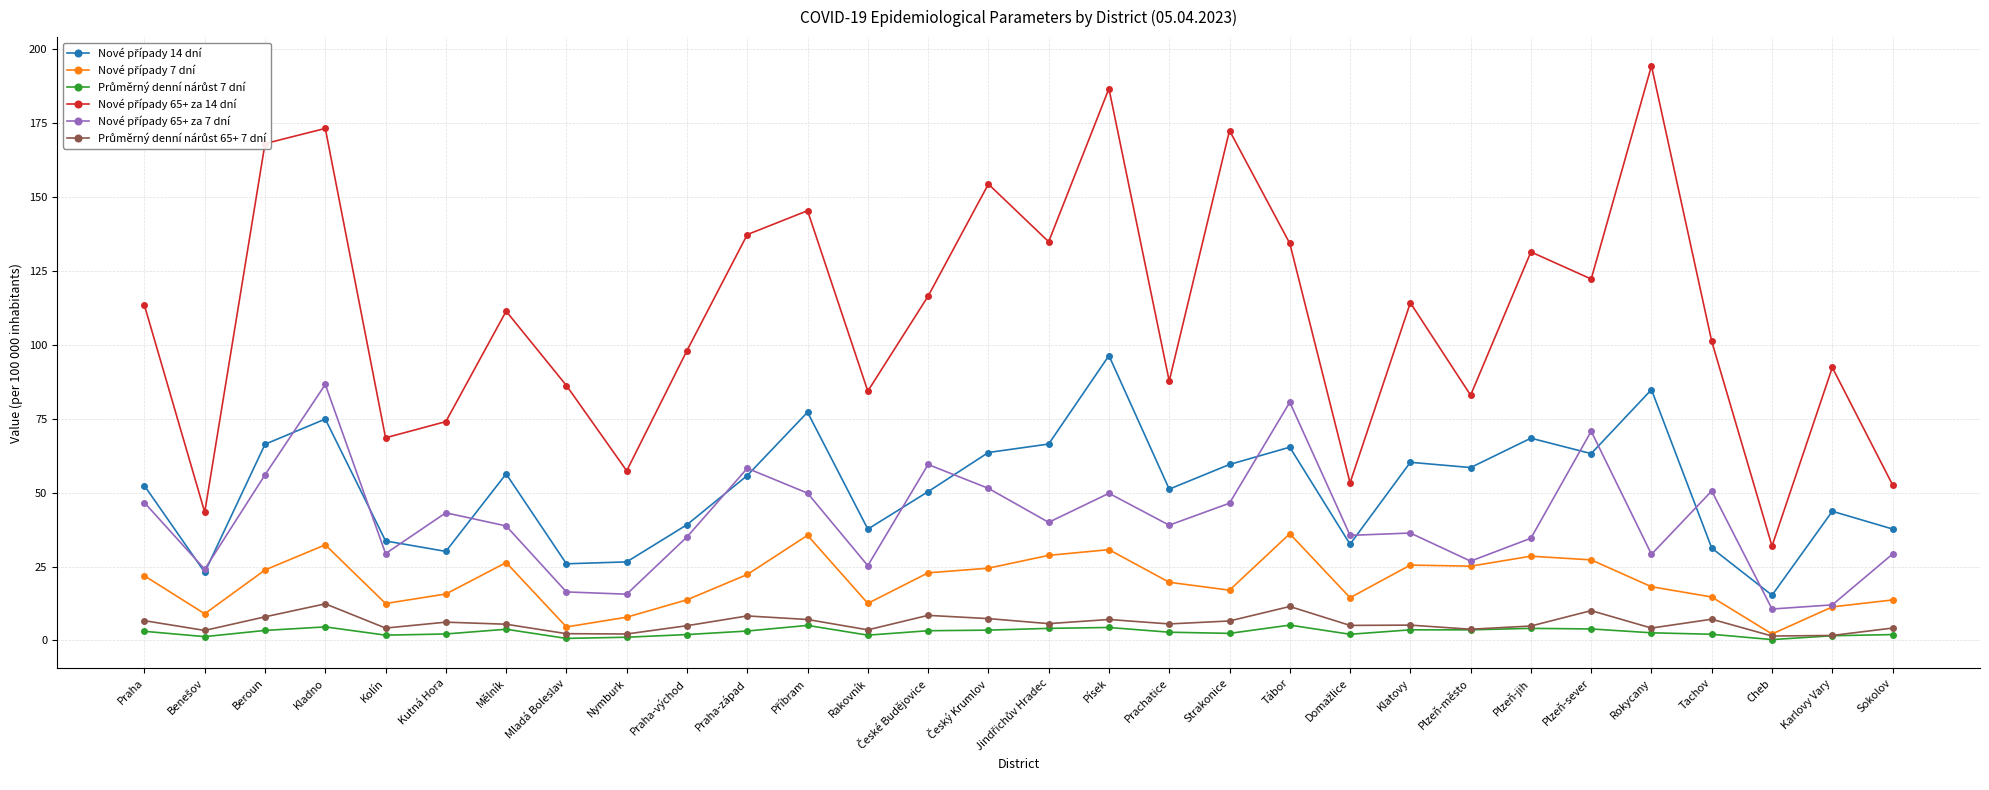

What is the greatest value displayed?

194.4